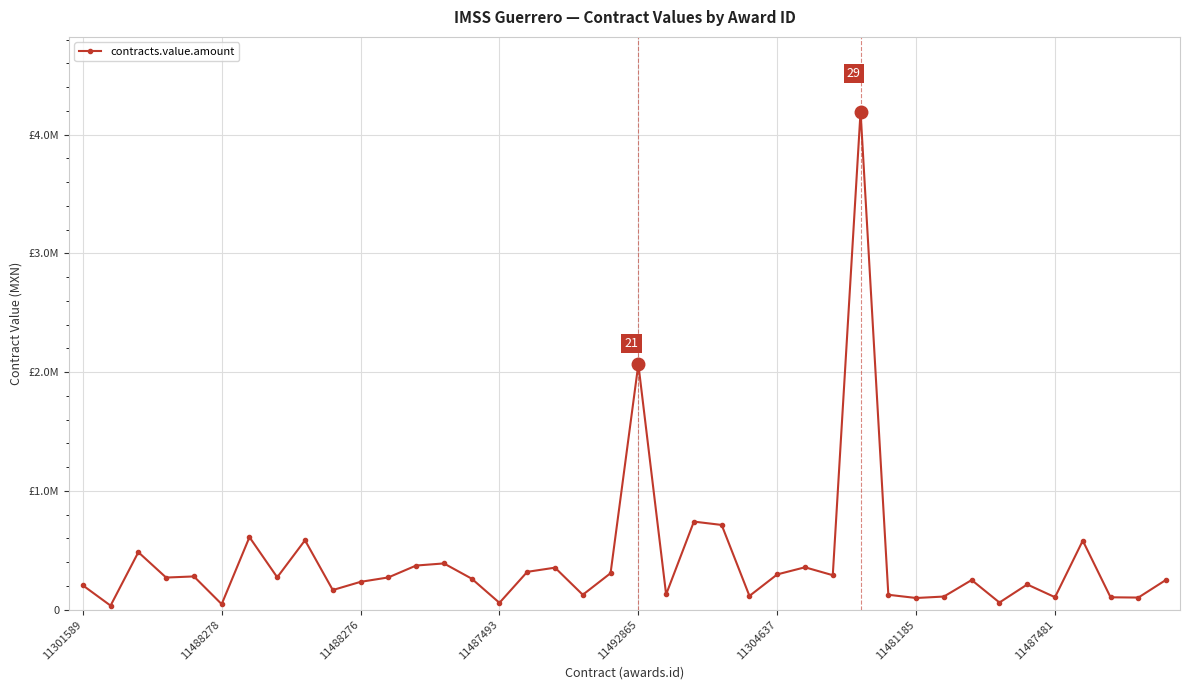

What is the average value?

413591.8